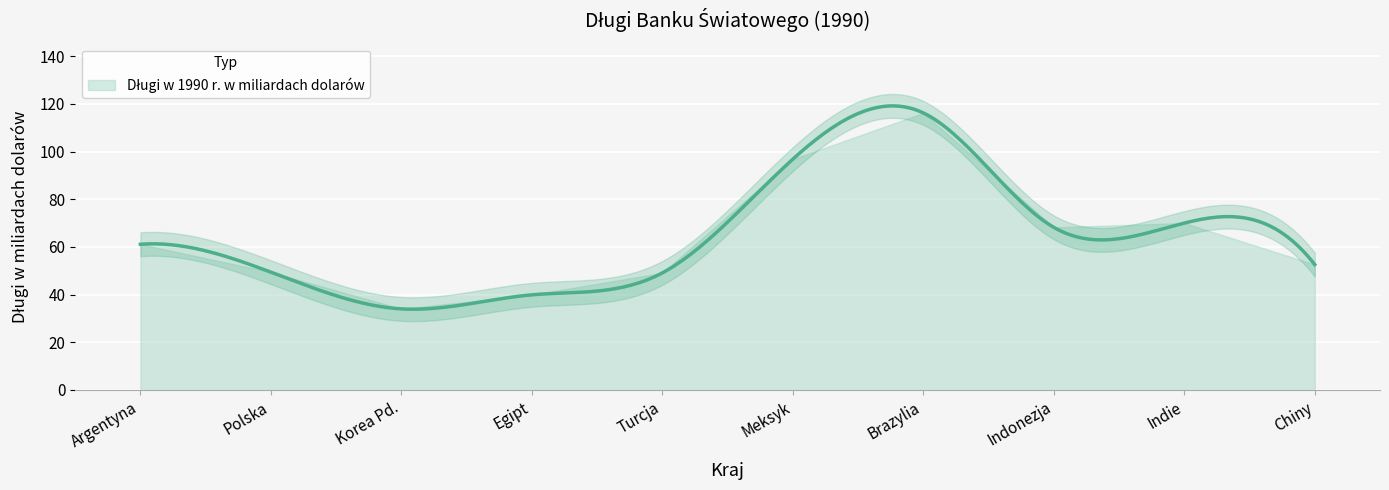

The chart shows a value of 107.7 at Indie. True or false?

False